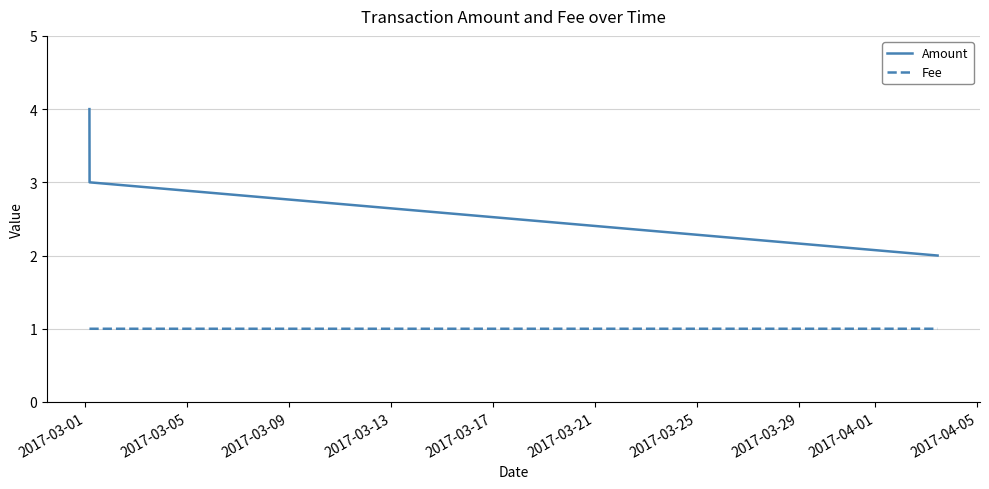

Which series has the largest range (max minus min)?

Amount